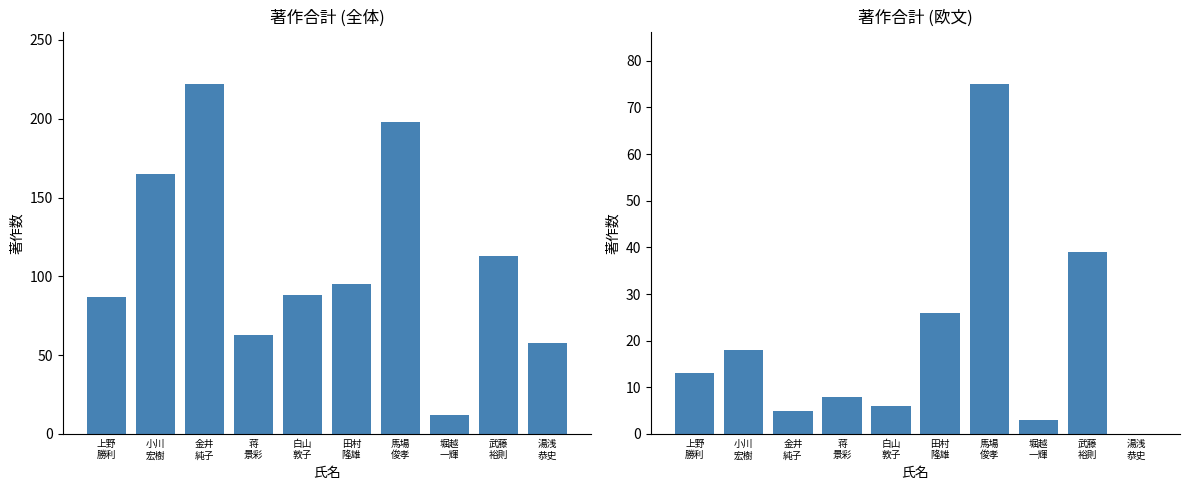

Rank the categories by 著作合計(欧文) value from highest to lowest.

馬場
俊孝, 武藤
裕則, 田村
隆雄, 小川
宏樹, 上野
勝利, 蒋
景彩, 白山
敦子, 金井
純子, 堀越
一輝, 湯浅
恭史